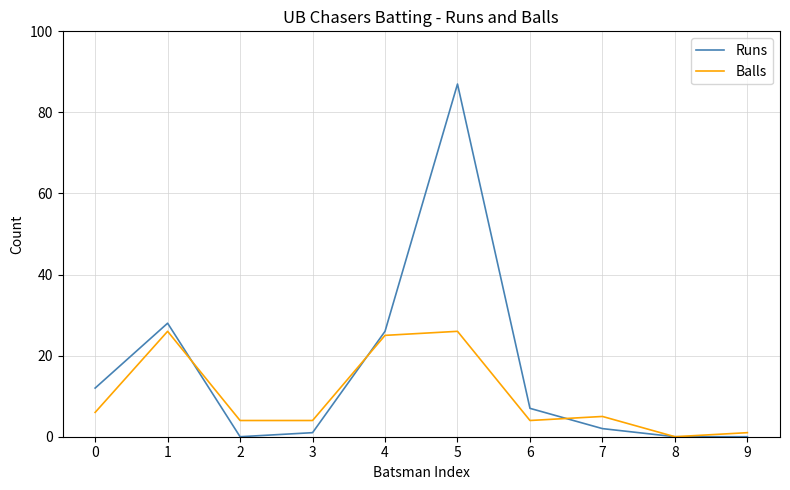

True or false: Balls has a value of 0 at 8.

True